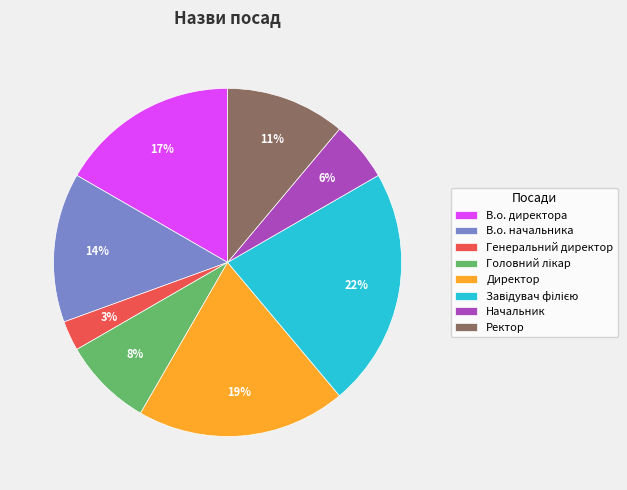

Between В.о. начальника and В.о. директора, which is larger?

В.о. директора